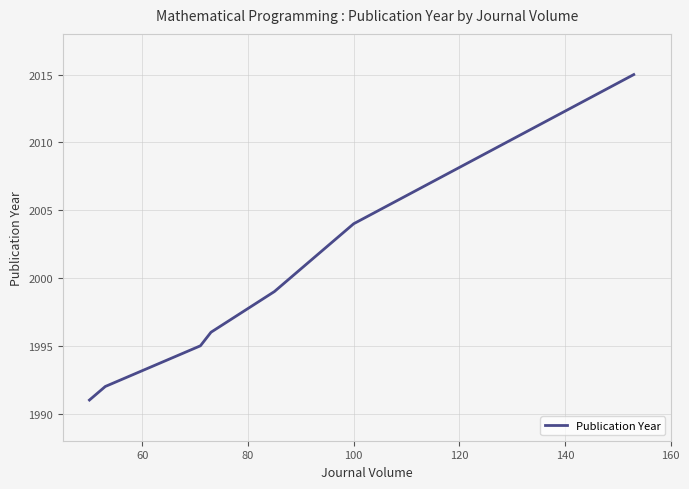

True or false: there are more than 1 points higher than both neighbors.

False